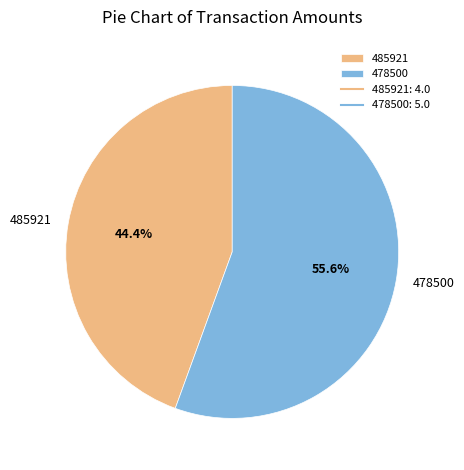

Between 485921 and 478500, which is larger?

478500